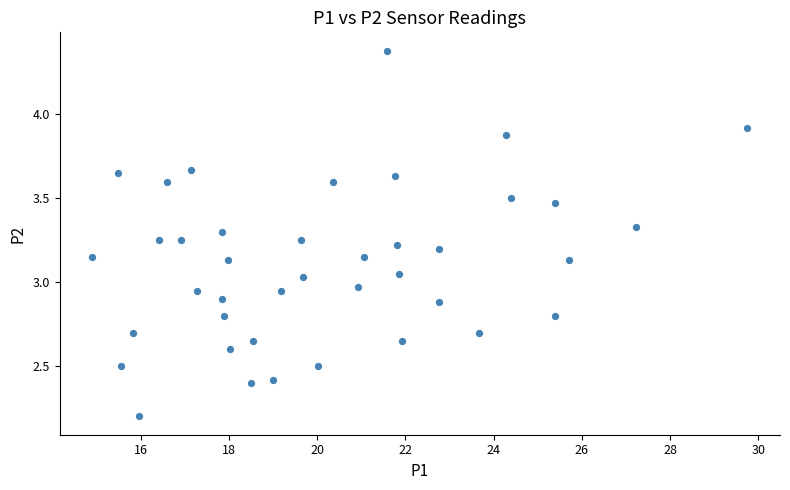

What is the range of Y values (max minus min)?

2.2